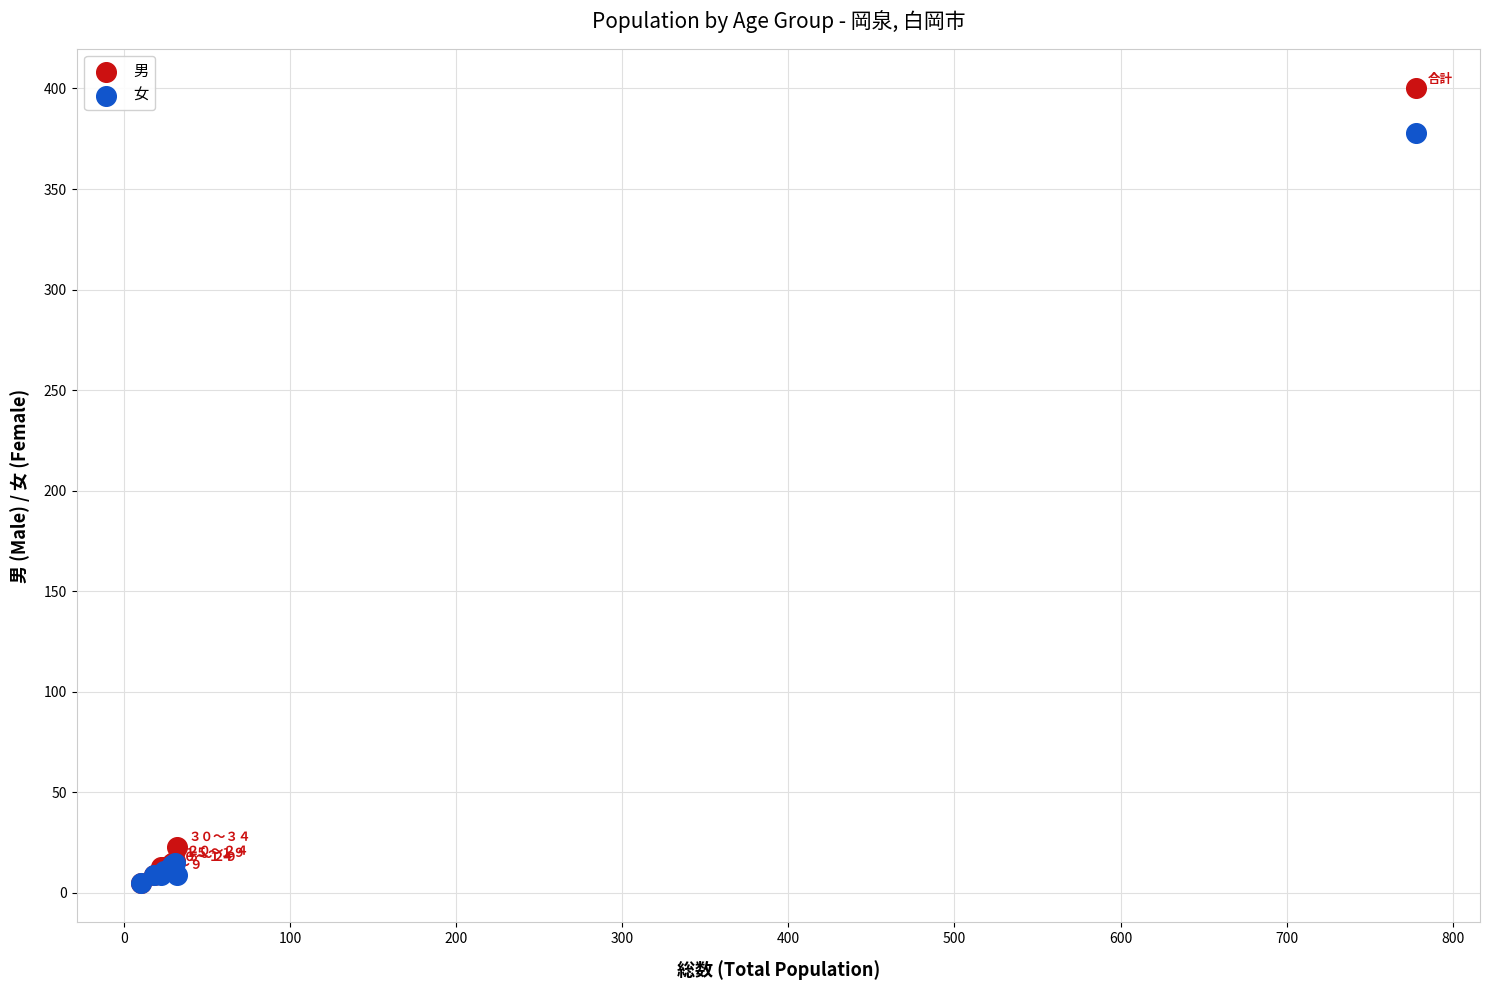

In the 女 series, what Y value is closest to 191?

15